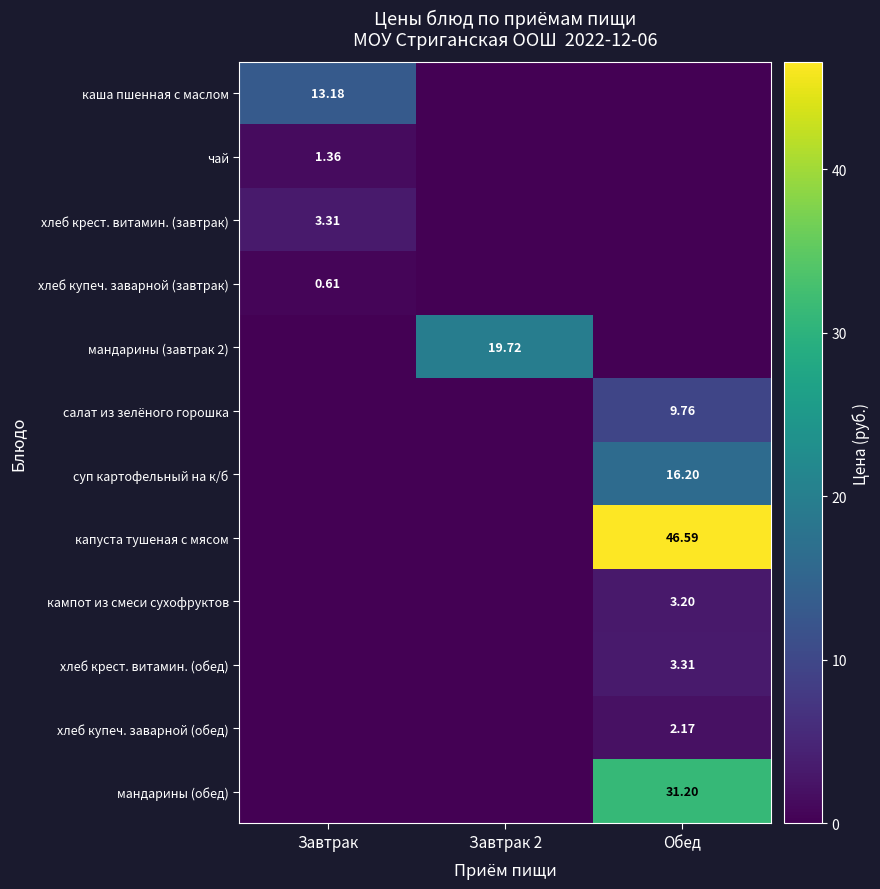

Is the value of чай at Завтрак greater than the value of салат из зелёного горошка at Обед?

No